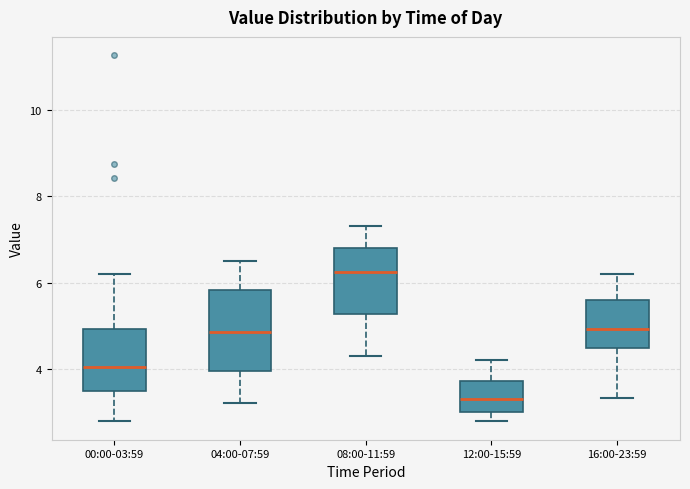

Comparing the boxes themselves (not the whiskers), which one is the tallest?

04:00-07:59